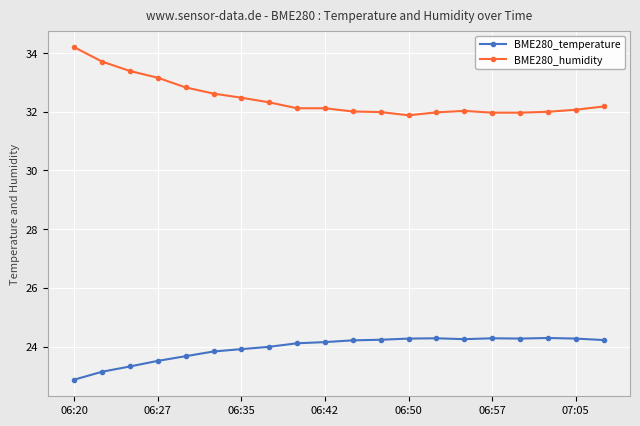

Which series has the largest range (max minus min)?

BME280_humidity